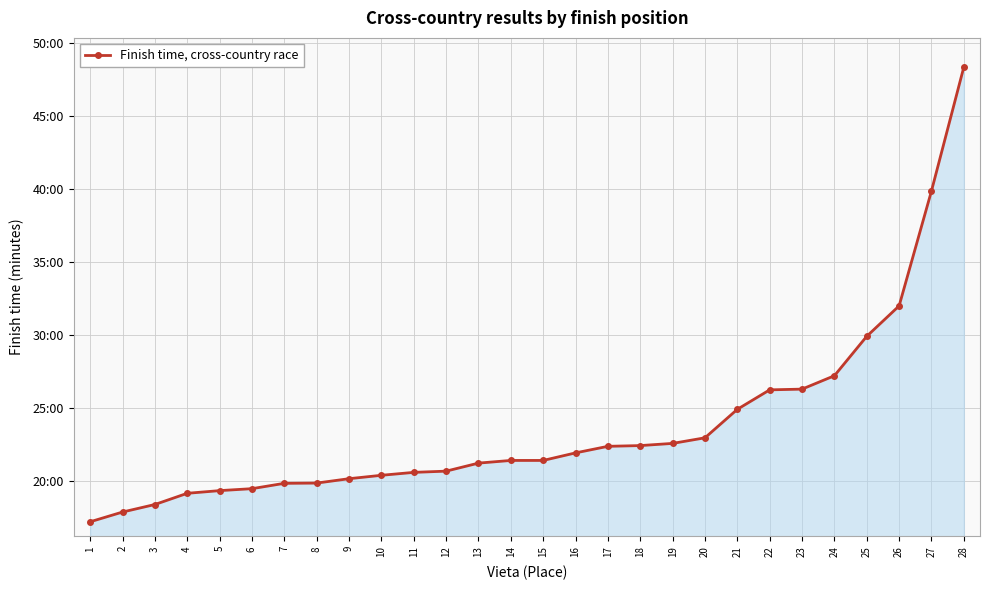

Reading right to left, transcribe all the data shown in this chart.

28=48.3	27=39.9	26=32.0	25=29.9	24=27.2	23=26.3	22=26.2	21=24.9	20=22.9	19=22.6	18=22.4	17=22.4	16=21.9	15=21.4	14=21.4	13=21.2	12=20.7	11=20.6	10=20.4	9=20.1	8=19.9	7=19.8	6=19.5	5=19.3	4=19.1	3=18.4	2=17.9	1=17.2